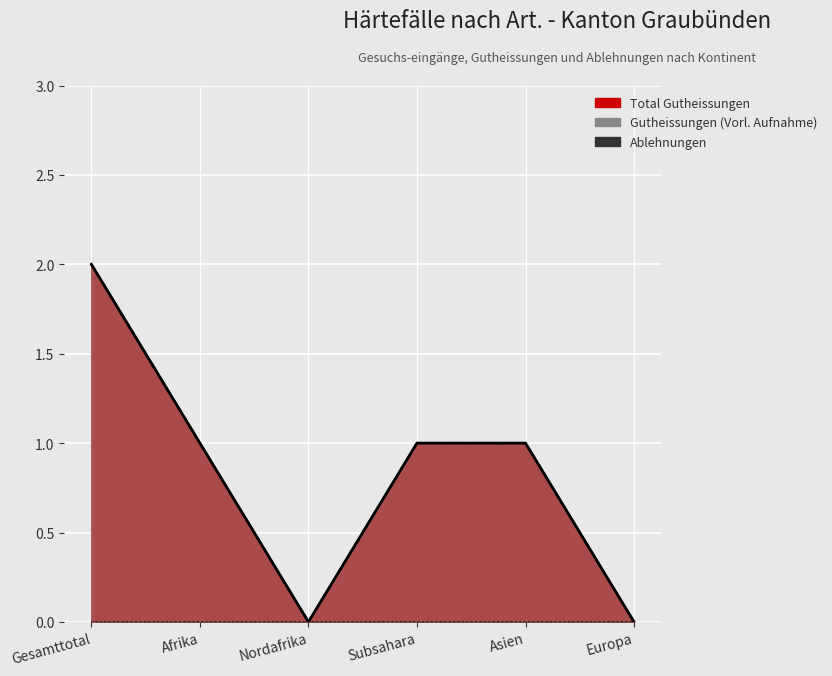

Reading left to right, extract all data points from this chart.

Total Gutheissungen: 2	1	0	1	1	0
Gutheissungen (Vorl. Aufnahme): 2	1	0	1	1	0